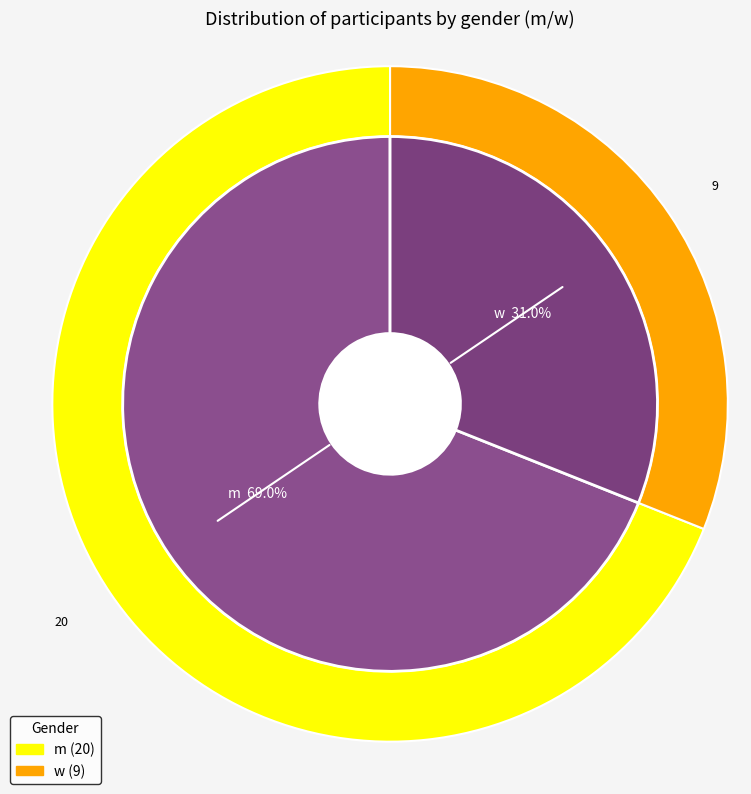

How many slices are in this pie chart?

2